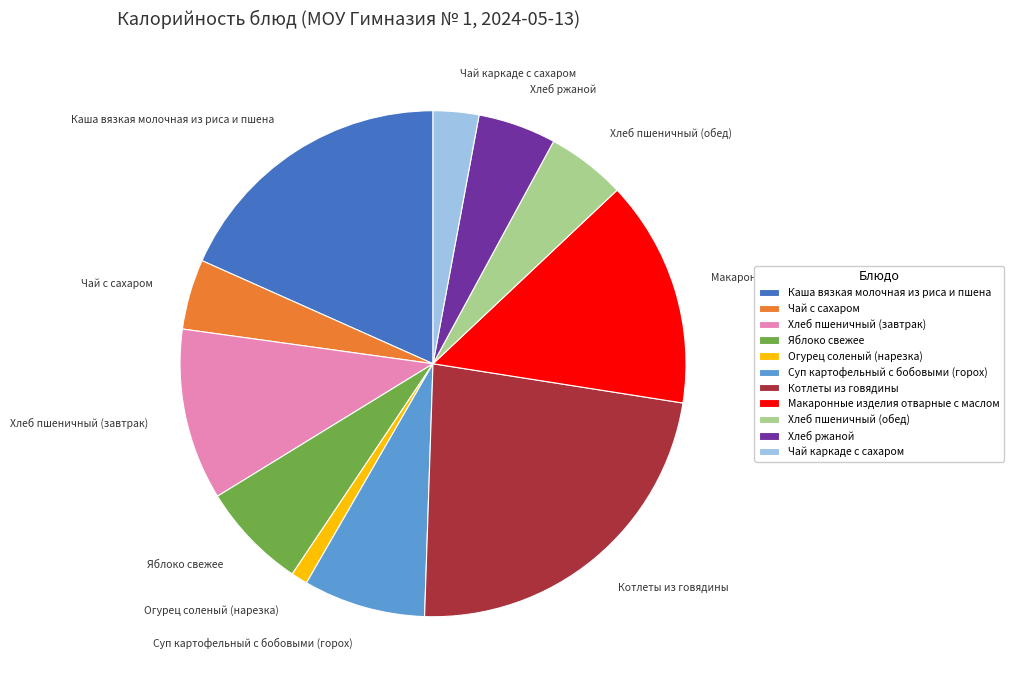

Do Чай каркаде с сахаром and Суп картофельный с бобовыми (горох) together represent more than half of the pie?

No